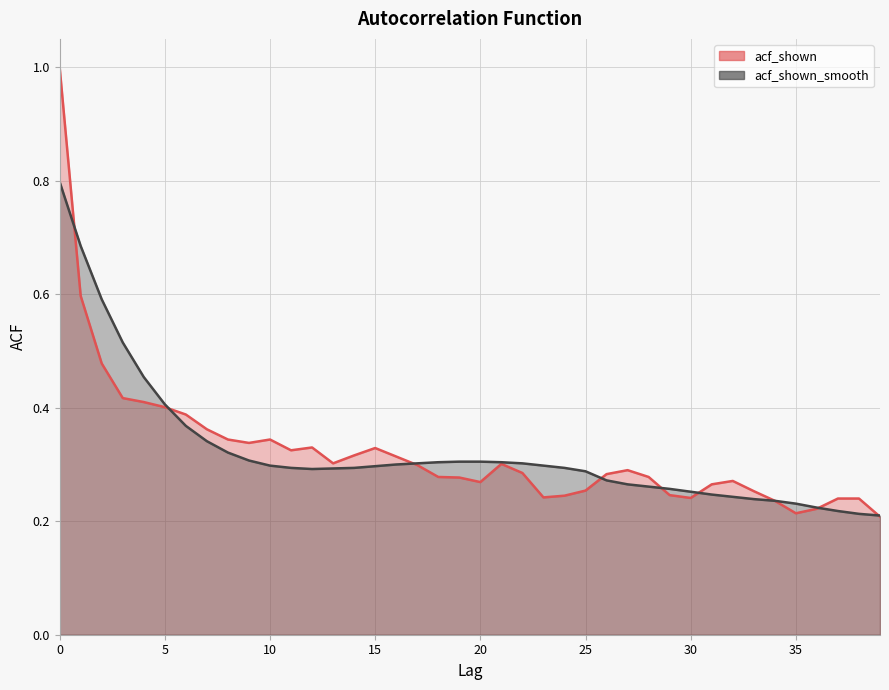

List the series in order of their overall mean, lowest first.

acf_shown_smooth, acf_shown